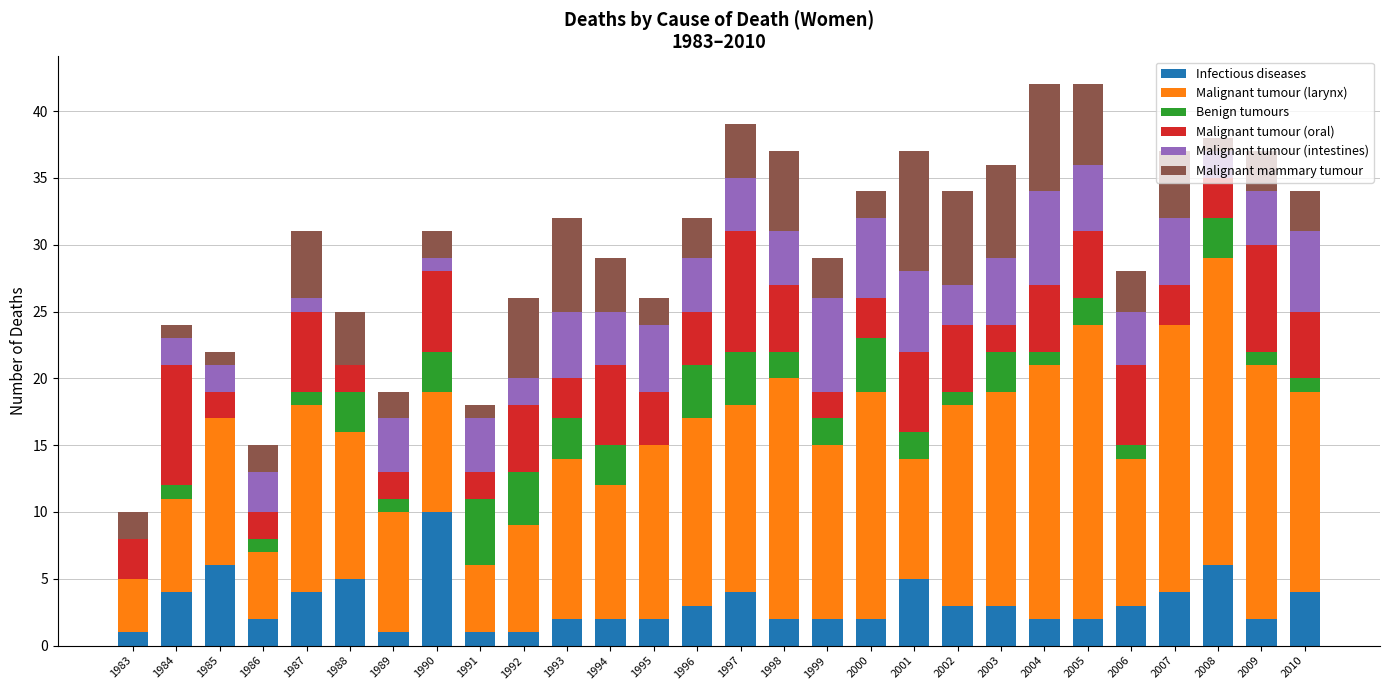

What is the approximate value of Infectious diseases at 1997?

4